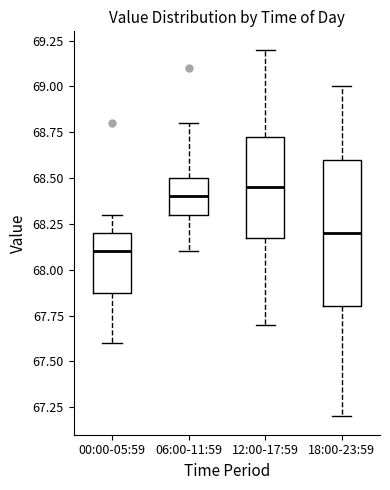

Where does the upper whisker of the box for 18:00-23:59 end on the y-axis? The values are not printed on the chart, so give them approximately, as read against the axis.

69.00